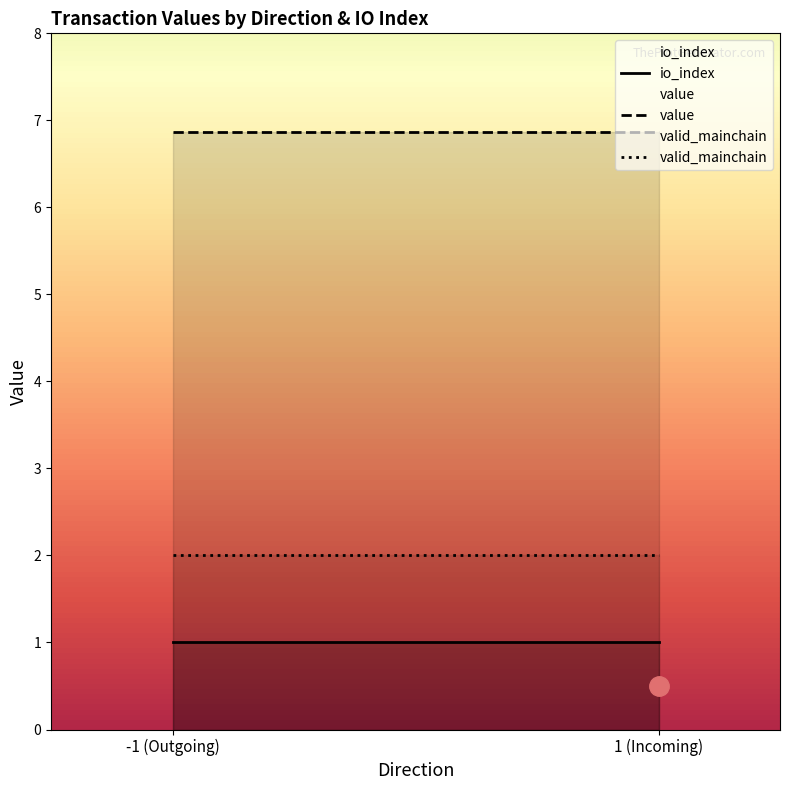

The value of value at 1 (Incoming) is 6.9. True or false?

True